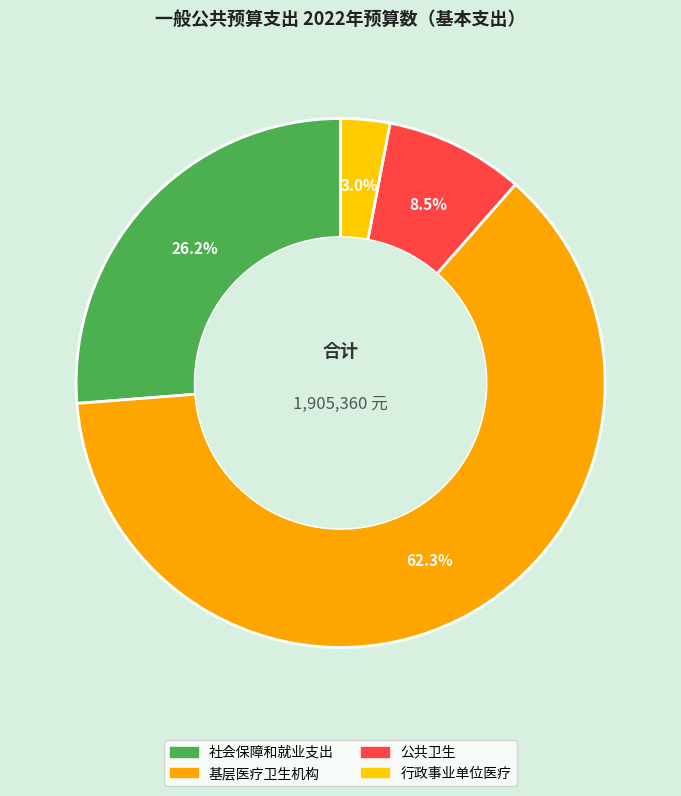

True or false: 公共卫生 accounts for 17% of the total.

False